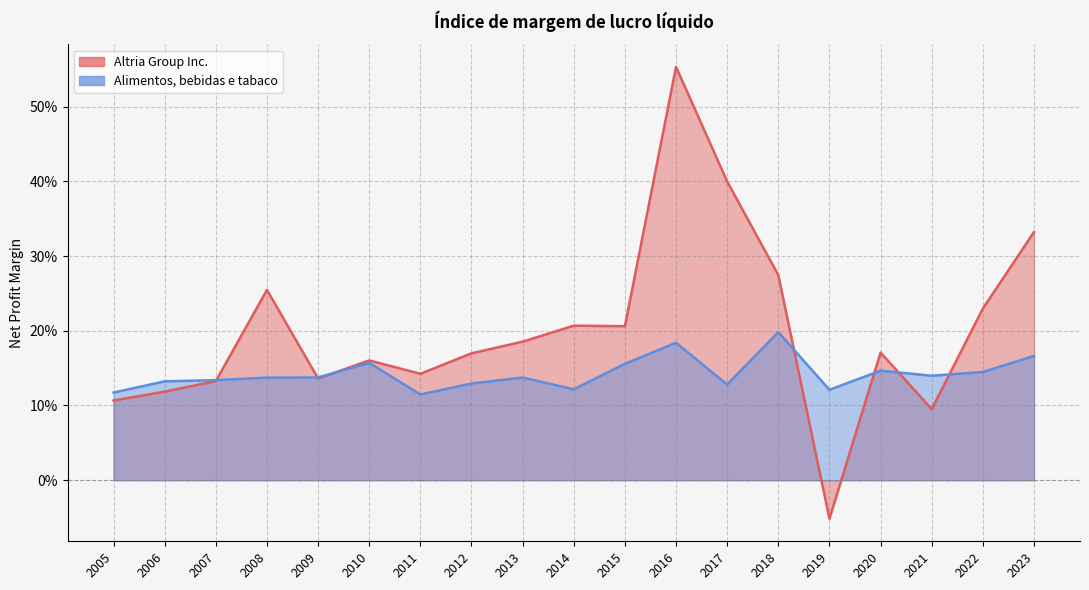

What is the sum of all Alimentos, bebidas e tabaco values?

2.7